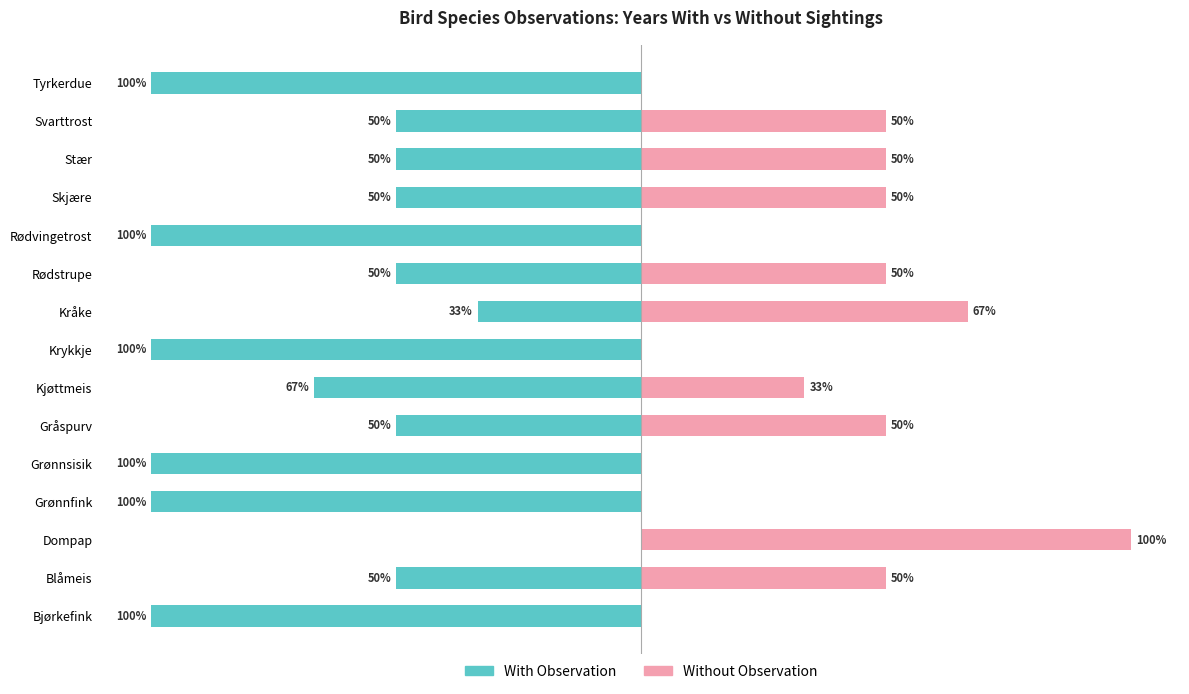

Count the With Observation values in the range -100 to -50.

13